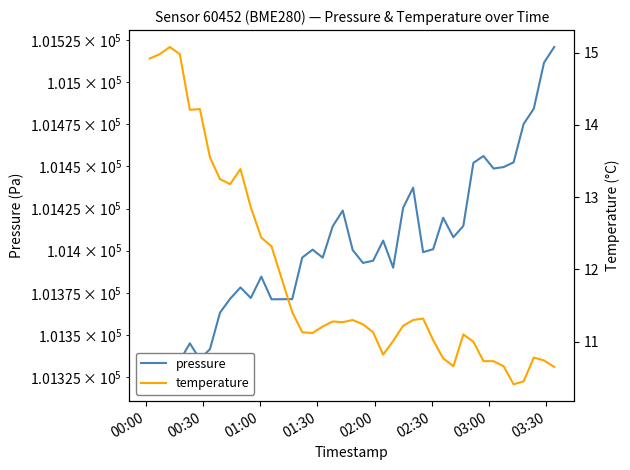

List the series in order of their overall mean, highest first.

pressure, temperature